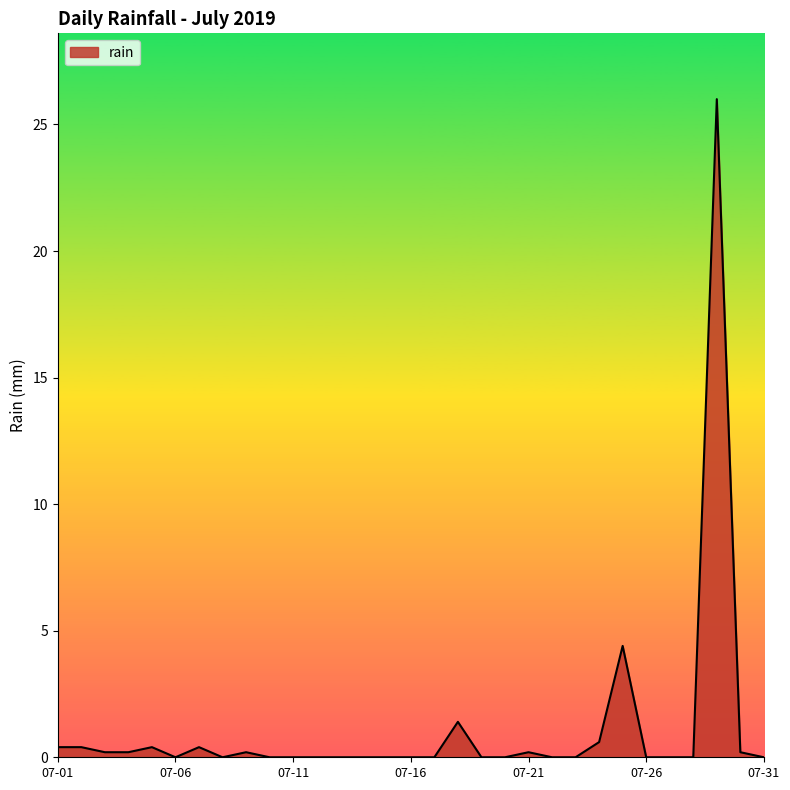

What is the greatest value displayed?

26.0